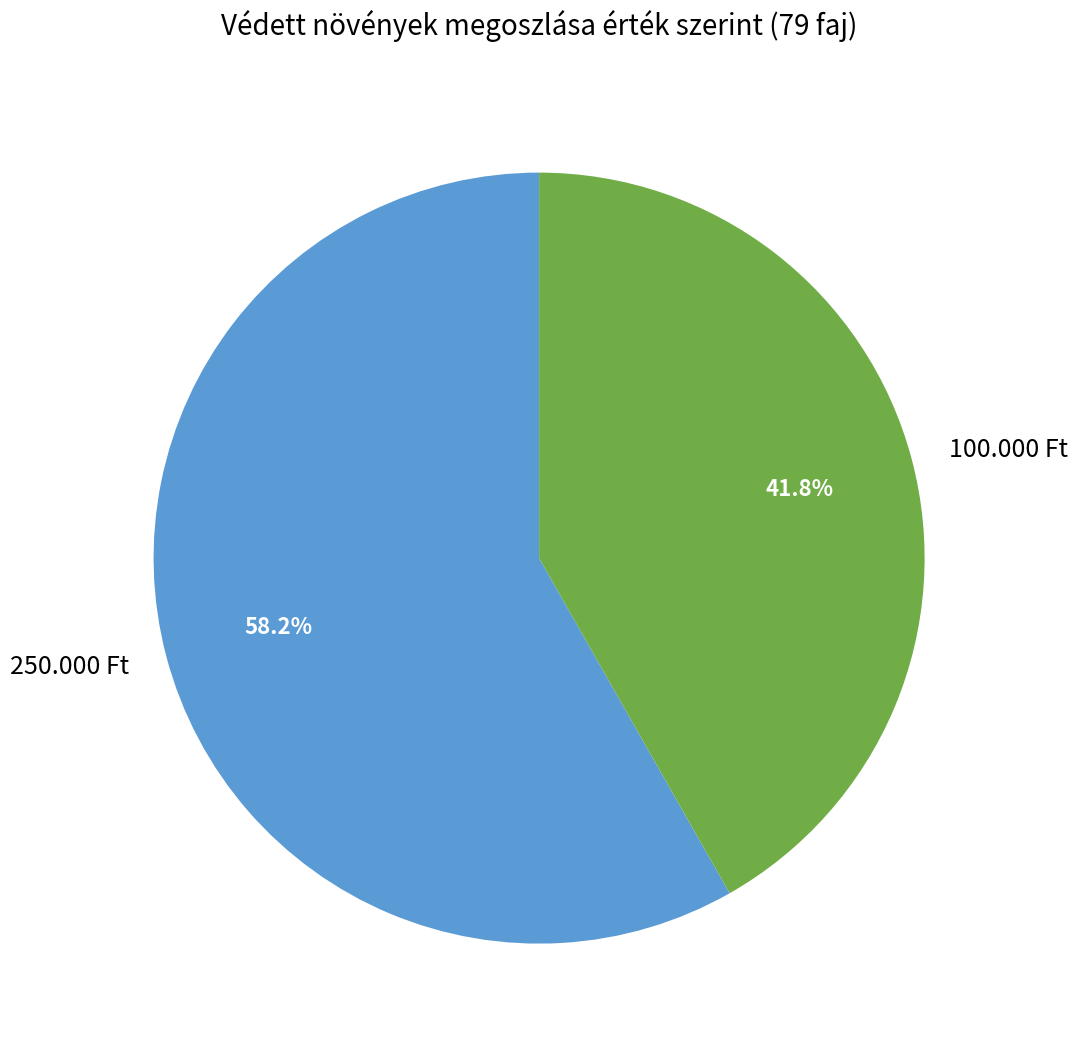

Which slice is the smallest?

100.000 Ft